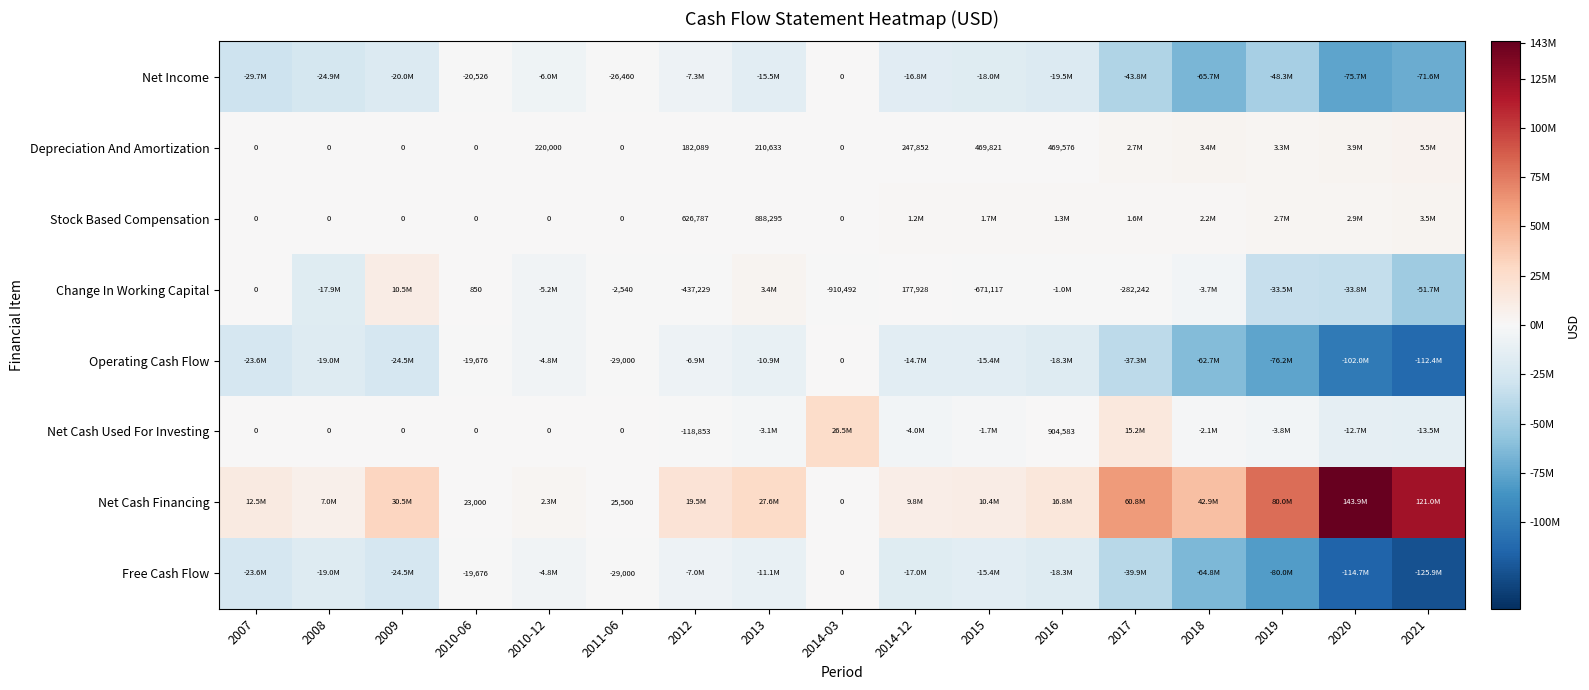

At which category is the sum across all series the highest?

2014-03